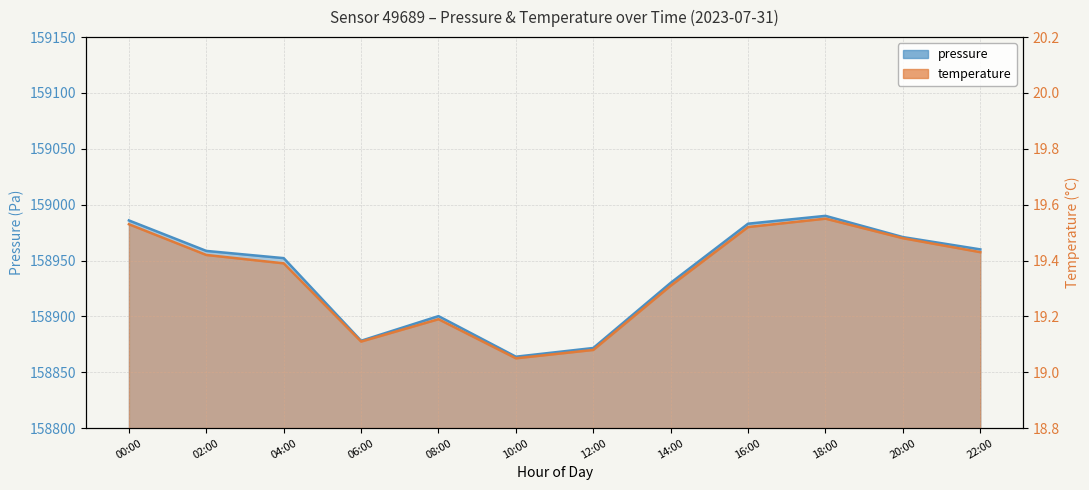

At which label is pressure closest to 158926?

14:00